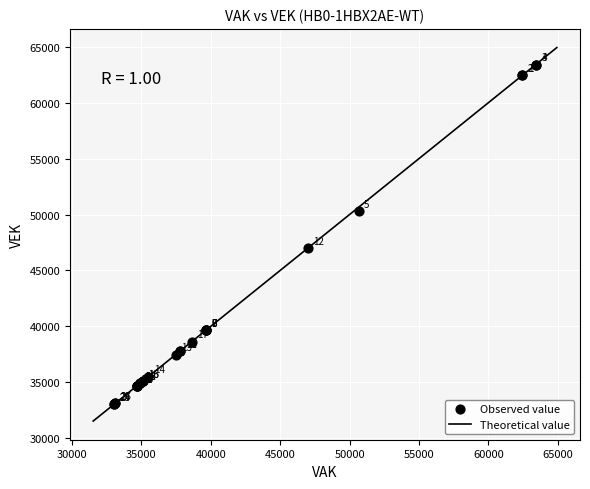

What Y value in the scatter plot is closest to 48232?

46992